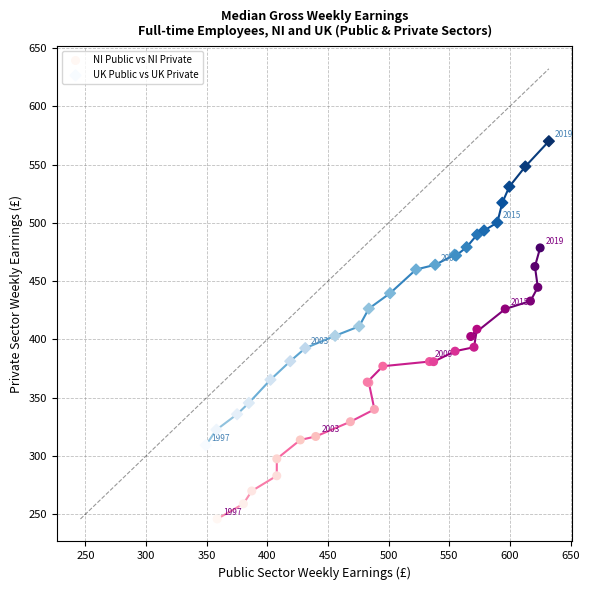

Which series has the largest Y range (max minus min)?

UK Public vs UK Private